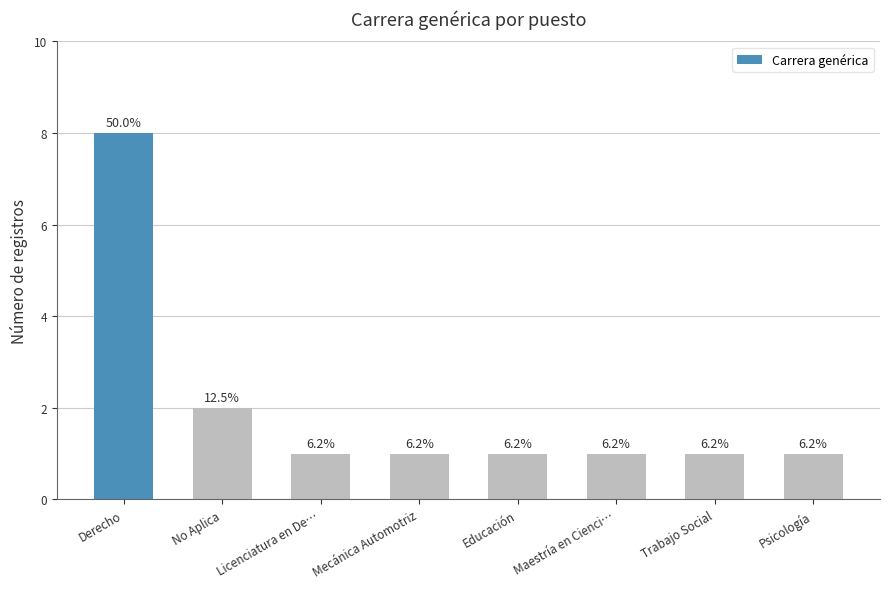

Approximately how many times larger is the value at Educación compared to Licenciatura en De…?

1.0